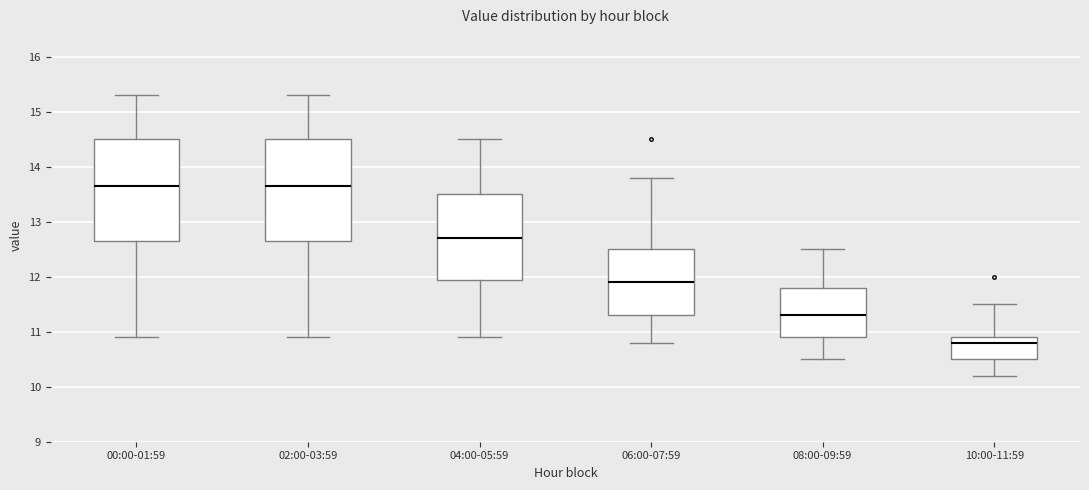

Reading left to right, read every box against the y-axis: the position of its median line, the range the box covers, and the ends of its whiskers. The values are not printed on the chart, so give them approximately, as read against the axis.

00:00-01:59: median 13.7, box 12.7 to 14.5, whiskers 10.9 to 15.3
02:00-03:59: median 13.7, box 12.7 to 14.5, whiskers 10.9 to 15.3
04:00-05:59: median 12.7, box 12.0 to 13.5, whiskers 10.9 to 14.5
06:00-07:59: median 11.9, box 11.3 to 12.5, whiskers 10.8 to 13.8
08:00-09:59: median 11.3, box 10.9 to 11.8, whiskers 10.5 to 12.5
10:00-11:59: median 10.8, box 10.5 to 10.9, whiskers 10.2 to 11.5